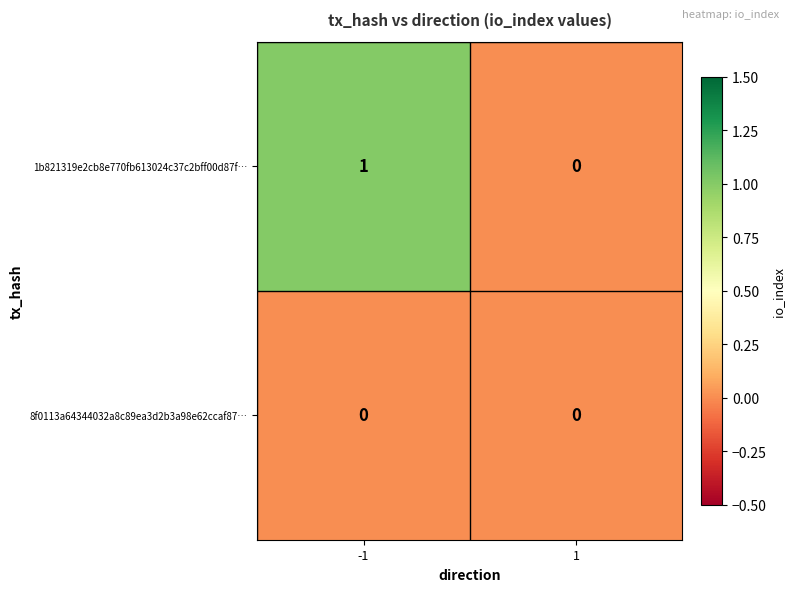

The 8f0113a64344032a8c89ea3d2b3a98e62ccaf87… series shows 0 at -1. True or false?

True